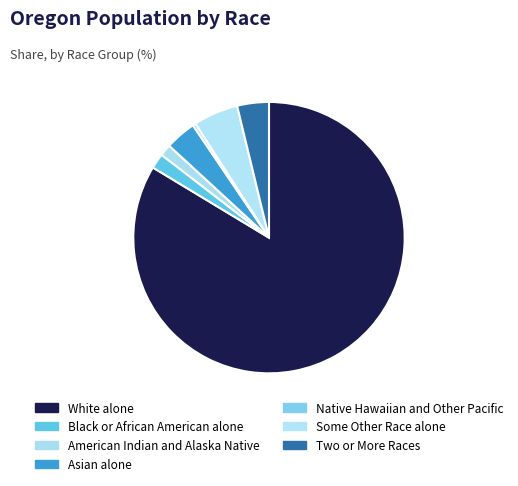

Does White alone account for over 50% of the chart?

Yes